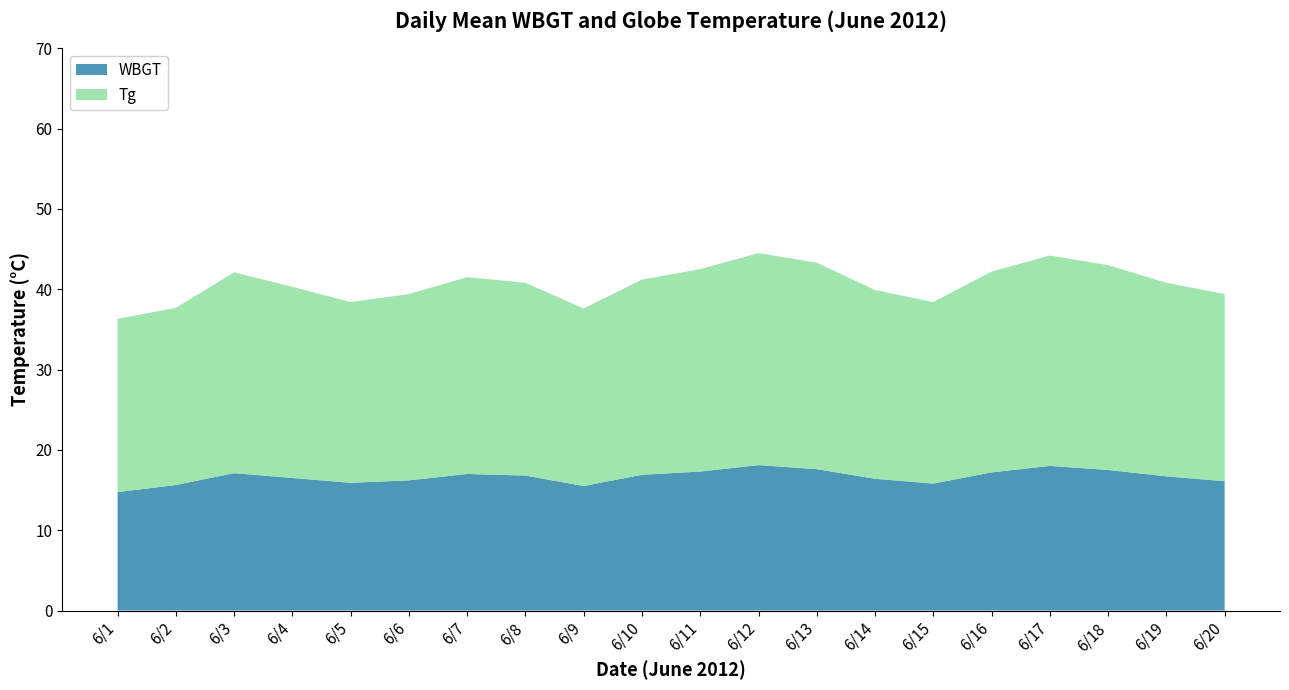

Read the WBGT value at 6/9.

15.5